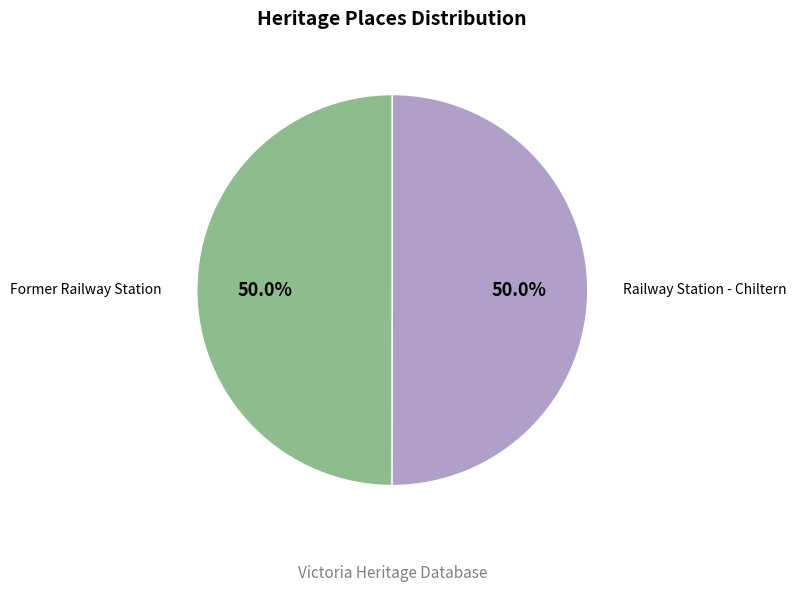

To the nearest percent, what portion does Former Railway Station represent?

50%